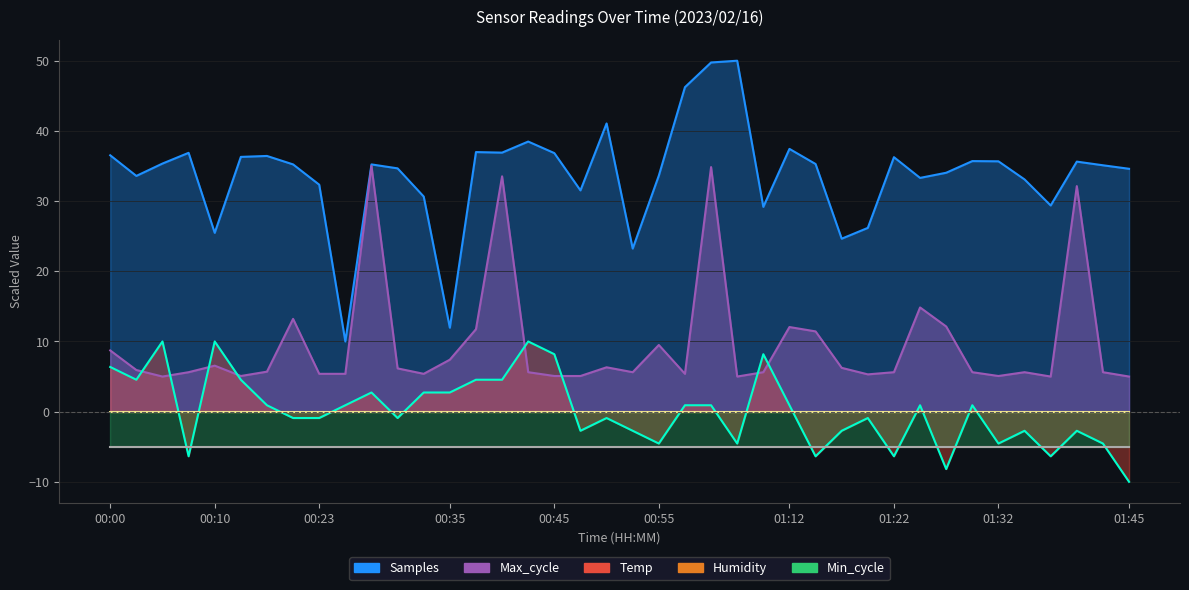

Where is the first local minimum for Max_cycle?

00:05